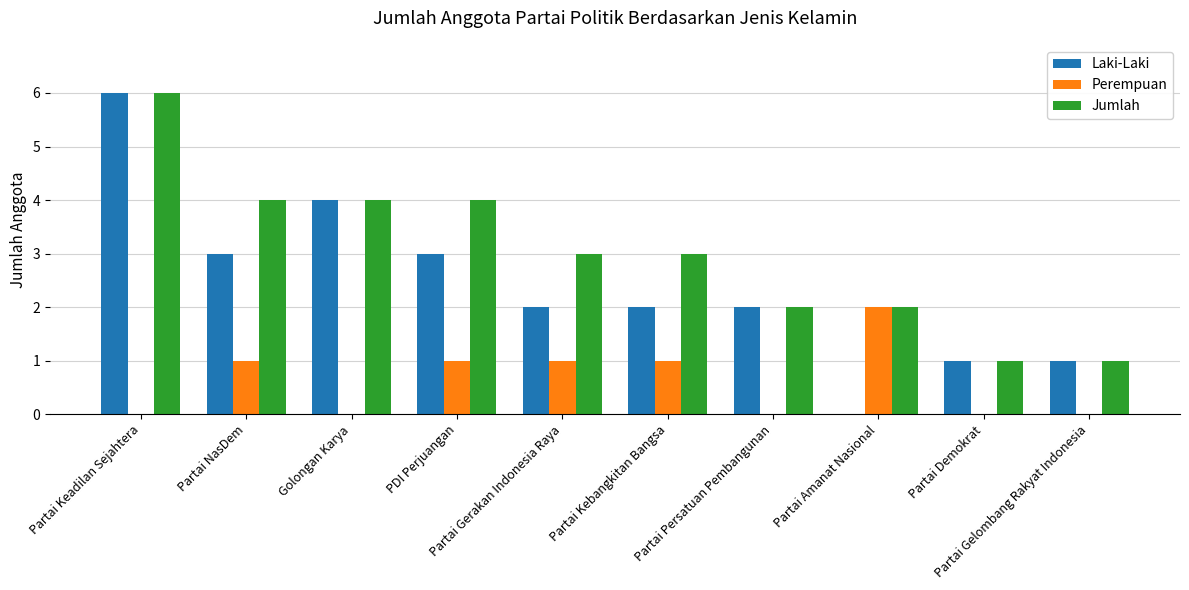

Between Partai Keadilan Sejahtera and PDI Perjuangan, which series saw the biggest shift?

Laki-Laki